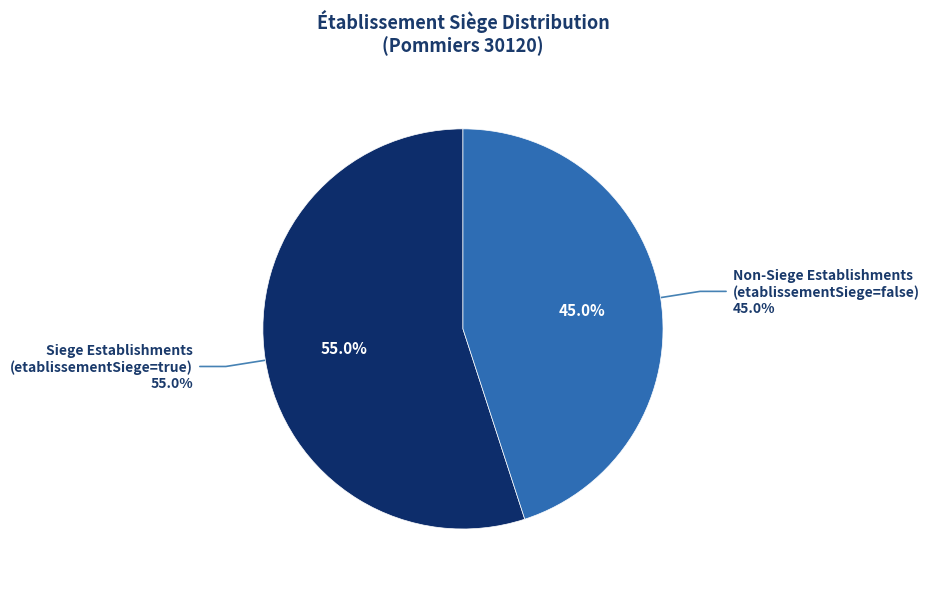

To the nearest percent, what percentage of the pie is true?

55%